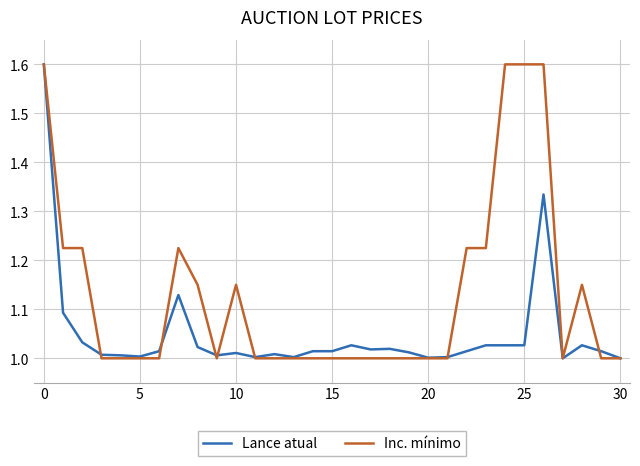

List the series in order of their overall mean, highest first.

Inc. mínimo, Lance atual